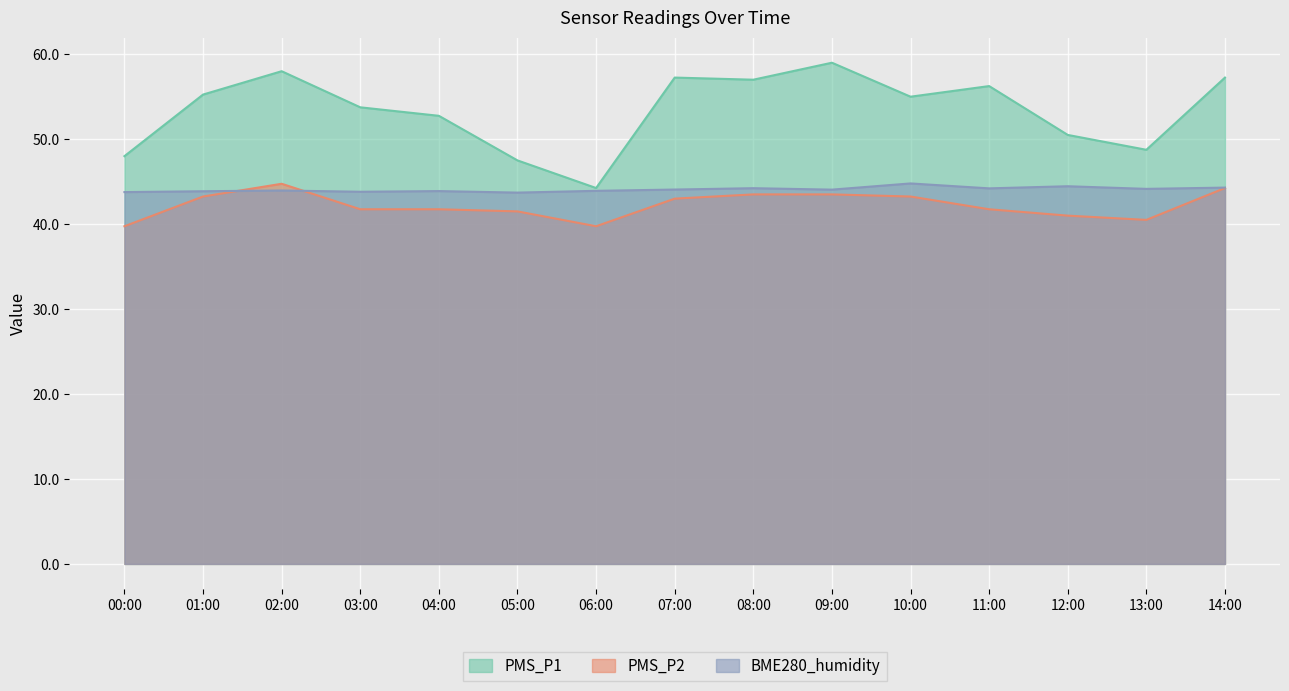

At which category is the sum across all series the highest?

02:00